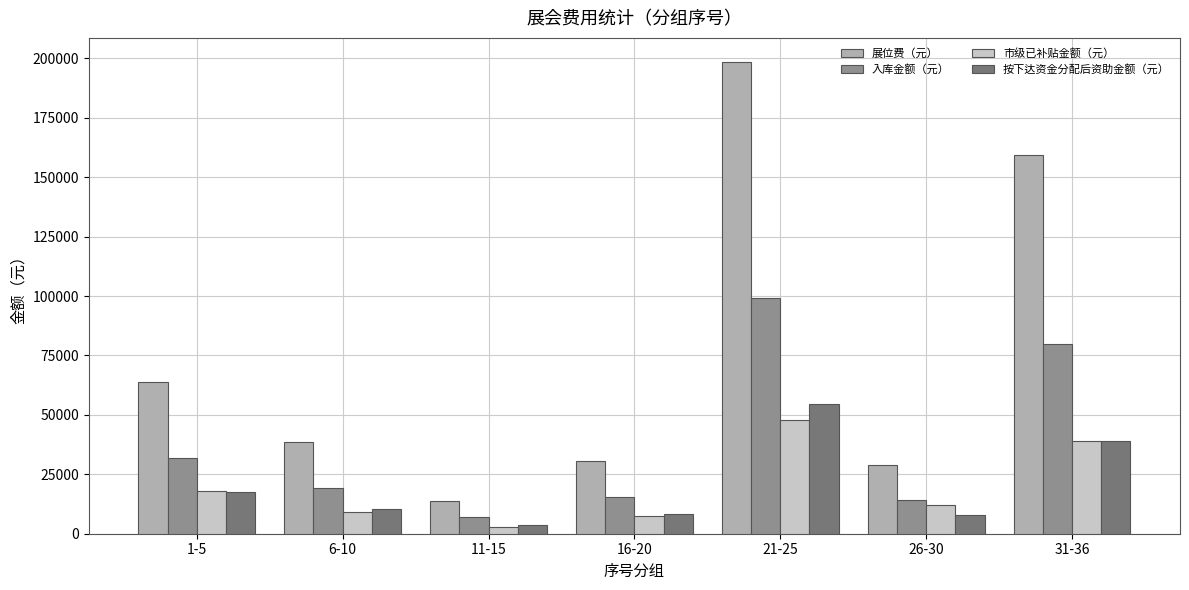

Are the bars horizontal?

No